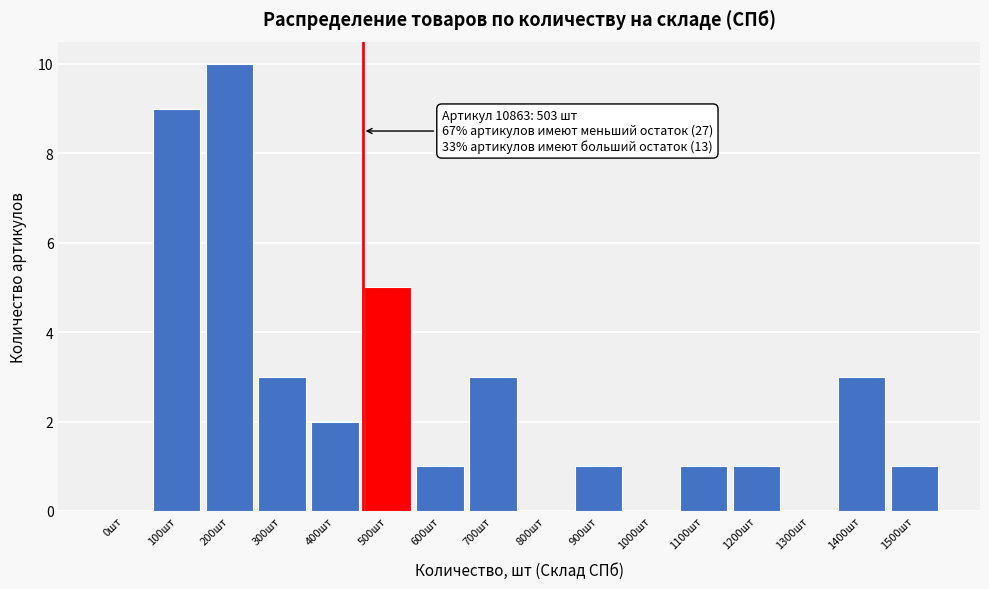

Reading right to left, list all the values displayed in this chart.

1500шт=1	1400шт=3	1300шт=0	1200шт=1	1100шт=1	1000шт=0	900шт=1	800шт=0	700шт=3	600шт=1	500шт=5	400шт=2	300шт=3	200шт=10	100шт=9	0шт=0